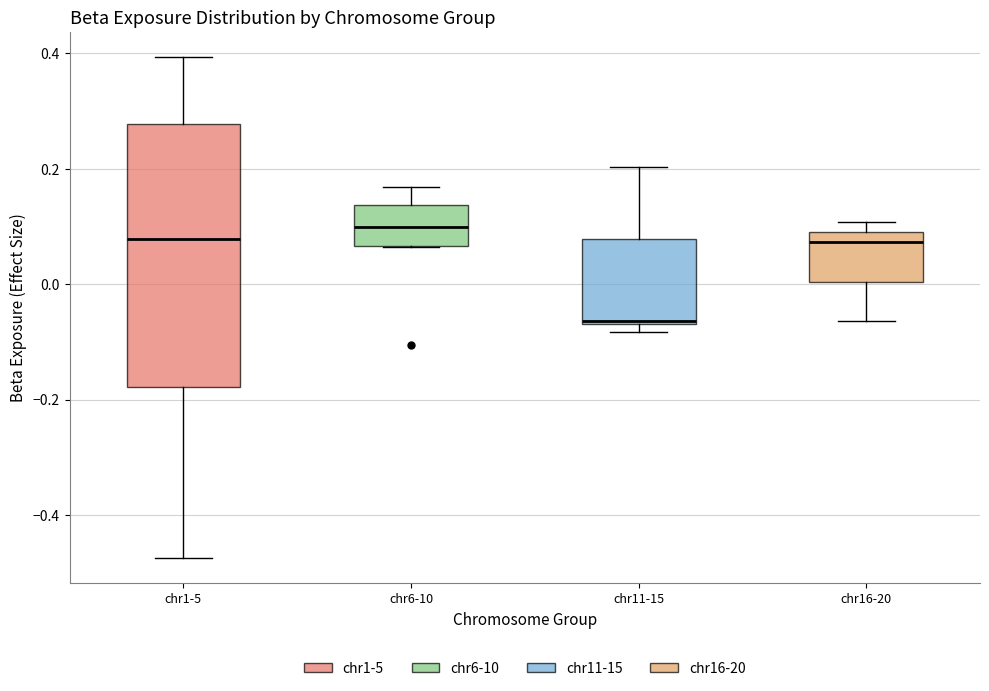

Reading left to right, read every box against the y-axis: the position of its median line, the range the box covers, and the ends of its whiskers. The values are not printed on the chart, so give them approximately, as read against the axis.

chr1-5: median 0.08, box -0.18 to 0.28, whiskers -0.48 to 0.40
chr6-10: median 0.10, box 0.06 to 0.14, whiskers 0.06 to 0.16
chr11-15: median -0.06, box -0.06 to 0.08, whiskers -0.08 to 0.20
chr16-20: median 0.08, box 0.00 to 0.10, whiskers -0.06 to 0.10 (just above the box's upper edge)